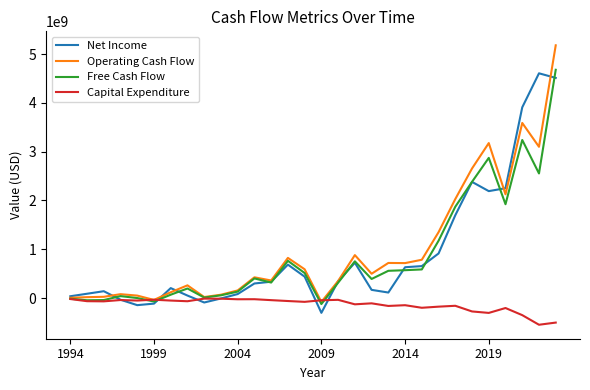

Which series has the largest range (max minus min)?

Operating Cash Flow